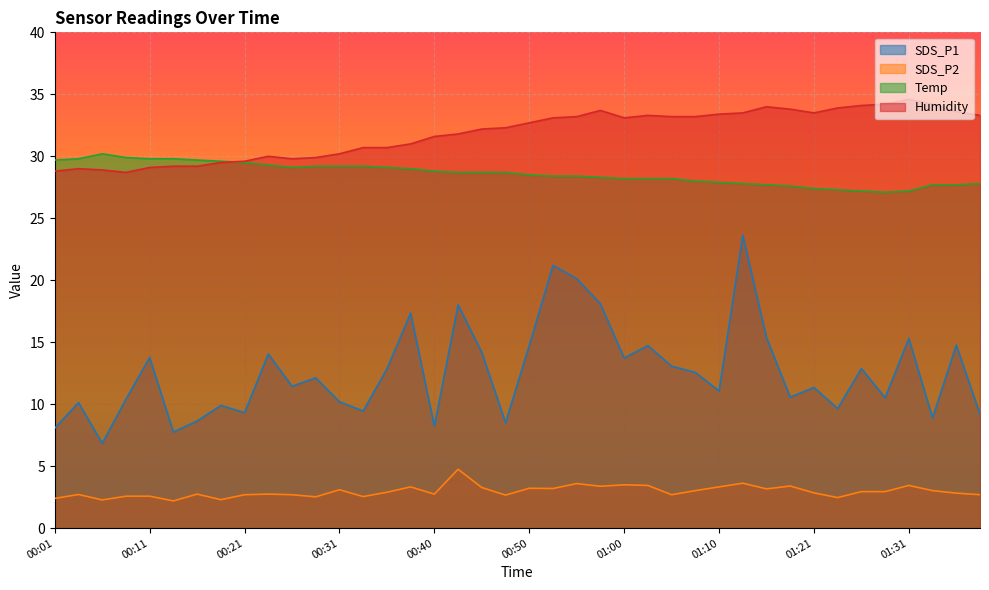

True or false: SDS_P2 has a value of 0.7 at 00:45.

False